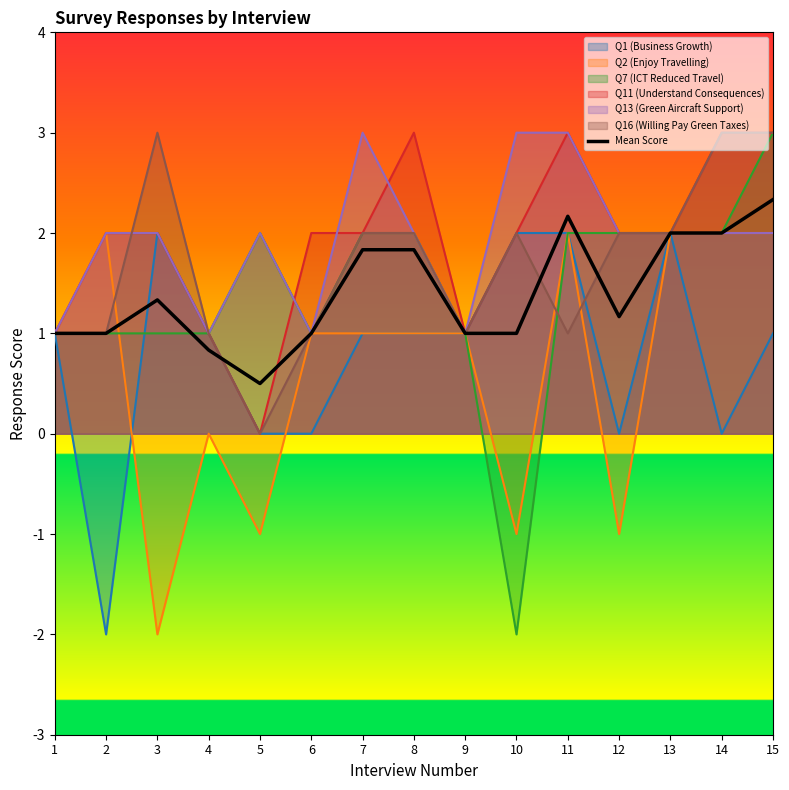

What is the greatest value displayed?

3.0